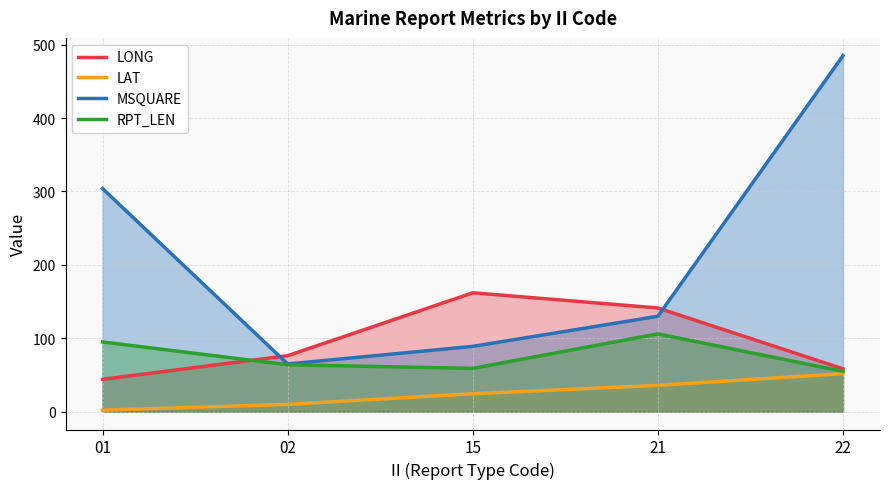

How many categories are shown in the chart?

5